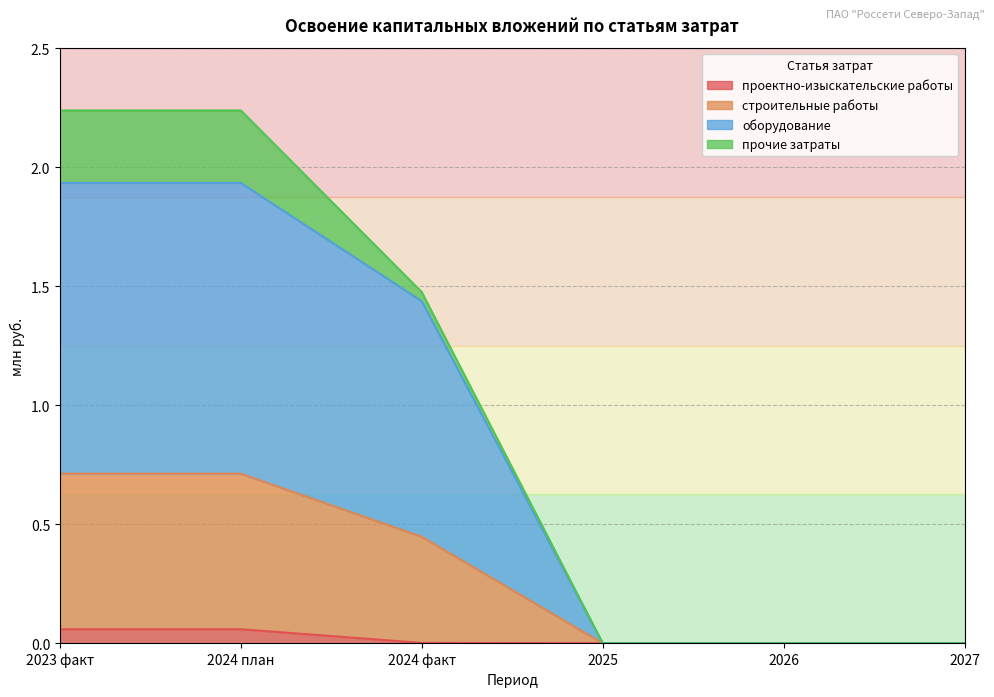

Which category has the lowest value across all series?

2025